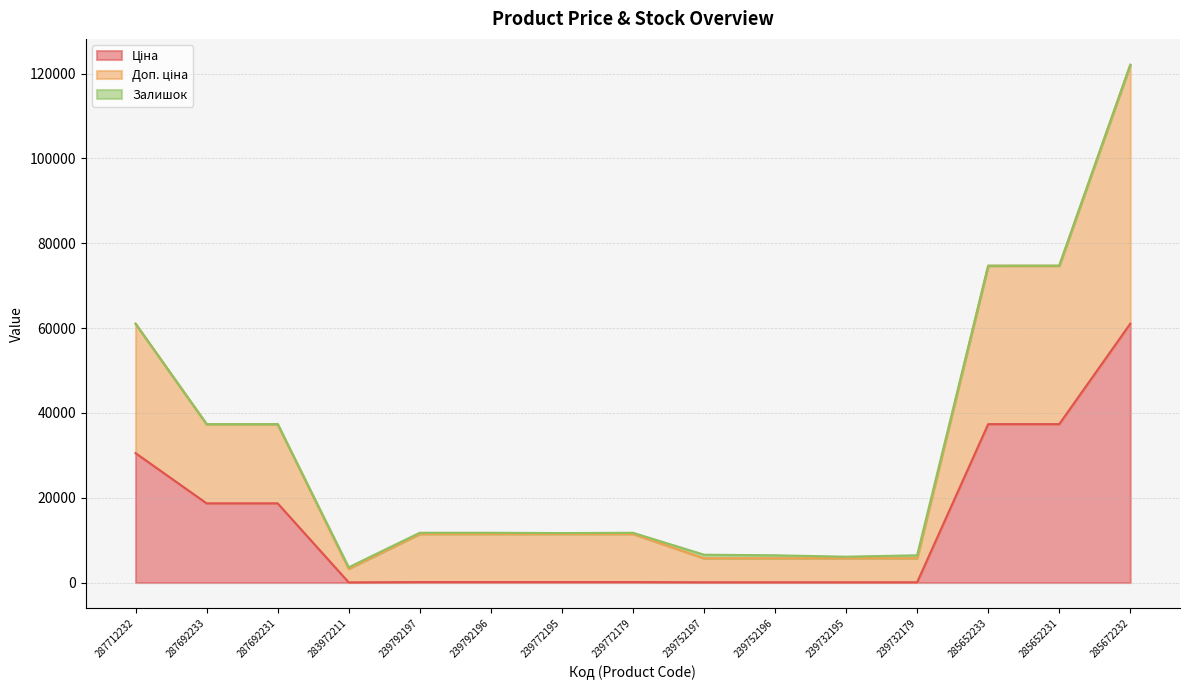

What is the difference between the Ціна values at 239792196 and 287712232?

30399.0